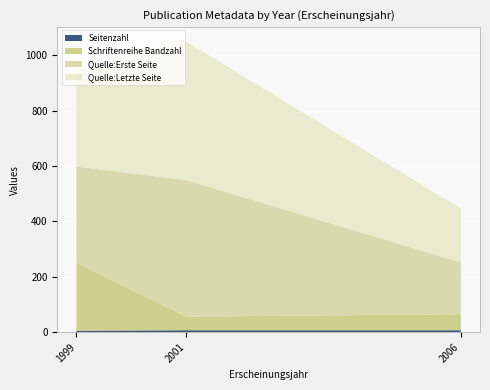

At which category is the sum across all series the highest?

2001